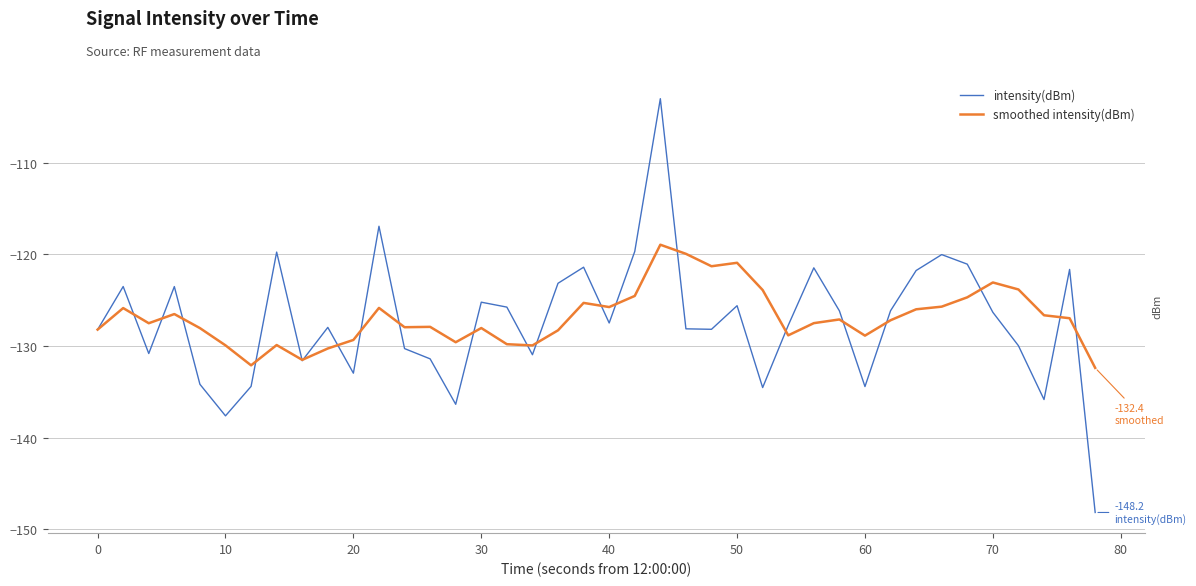

How many times do smoothed intensity(dBm) and intensity(dBm) cross each other?

21